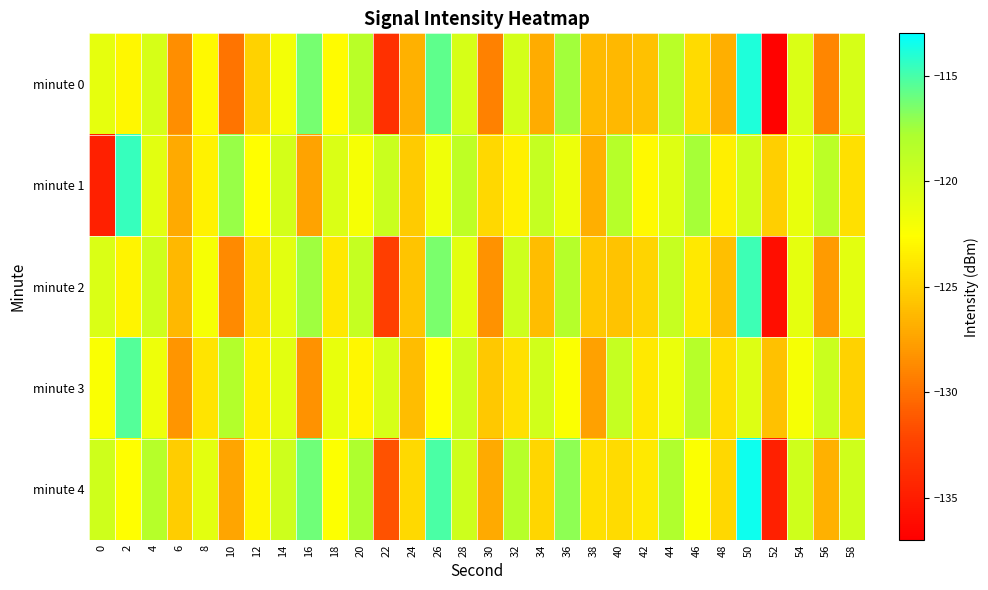

Reading left to right, transcribe all the data shown in this chart.

minute 0: 0=-121.2	2=-123.0	4=-120.3	6=-128.5	8=-122.9	10=-129.9	12=-125.0	14=-122.0	16=-116.3	18=-122.8	20=-118.6	22=-133.6	24=-126.7	26=-115.6	28=-120.3	30=-129.2	32=-120.0	34=-127.0	36=-117.6	38=-126.3	40=-126.3	42=-125.9	44=-118.6	46=-124.5	48=-126.8	50=-113.9	52=-136.7	54=-120.4	56=-128.9	58=-120.3
minute 1: 0=-134.7	2=-114.6	4=-120.9	6=-127.1	8=-123.3	10=-117.3	12=-122.6	14=-120.1	16=-127.5	18=-120.5	20=-122.1	22=-119.5	24=-125.3	26=-121.8	28=-118.9	30=-124.7	32=-123.4	34=-119.2	36=-121.6	38=-126.8	40=-118.4	42=-122.9	44=-120.7	46=-117.6	48=-123.5	50=-119.8	52=-125.1	54=-121.3	56=-118.7	58=-124.2
minute 2: 0=-120.5	2=-123.2	4=-119.8	6=-126.4	8=-122.1	10=-128.7	12=-124.3	14=-120.9	16=-117.5	18=-123.8	20=-119.2	22=-132.6	24=-125.7	26=-116.4	28=-121.0	30=-128.3	32=-119.7	34=-126.1	36=-118.3	38=-125.5	40=-125.8	42=-124.9	44=-119.3	46=-123.7	48=-126.0	50=-114.7	52=-135.9	54=-121.1	56=-127.9	58=-121.0
minute 3: 0=-122.3	2=-115.4	4=-121.7	6=-128.1	8=-124.0	10=-118.2	12=-123.4	14=-120.9	16=-128.3	18=-121.3	20=-123.0	22=-120.3	24=-126.1	26=-122.6	28=-119.7	30=-125.5	32=-124.2	34=-119.9	36=-122.4	38=-127.6	40=-119.2	42=-123.7	44=-121.5	46=-118.4	48=-124.3	50=-120.6	52=-125.9	54=-122.1	56=-119.5	58=-125.0
minute 4: 0=-119.8	2=-122.6	4=-118.4	6=-125.2	8=-121.0	10=-127.4	12=-123.1	14=-119.7	16=-116.1	18=-122.5	20=-117.9	22=-131.5	24=-124.6	26=-115.1	28=-119.7	30=-127.1	32=-118.4	34=-124.8	36=-117.0	38=-124.2	40=-124.5	42=-123.7	44=-118.0	46=-122.4	48=-124.7	50=-113.4	52=-134.7	54=-119.8	56=-126.7	58=-119.8